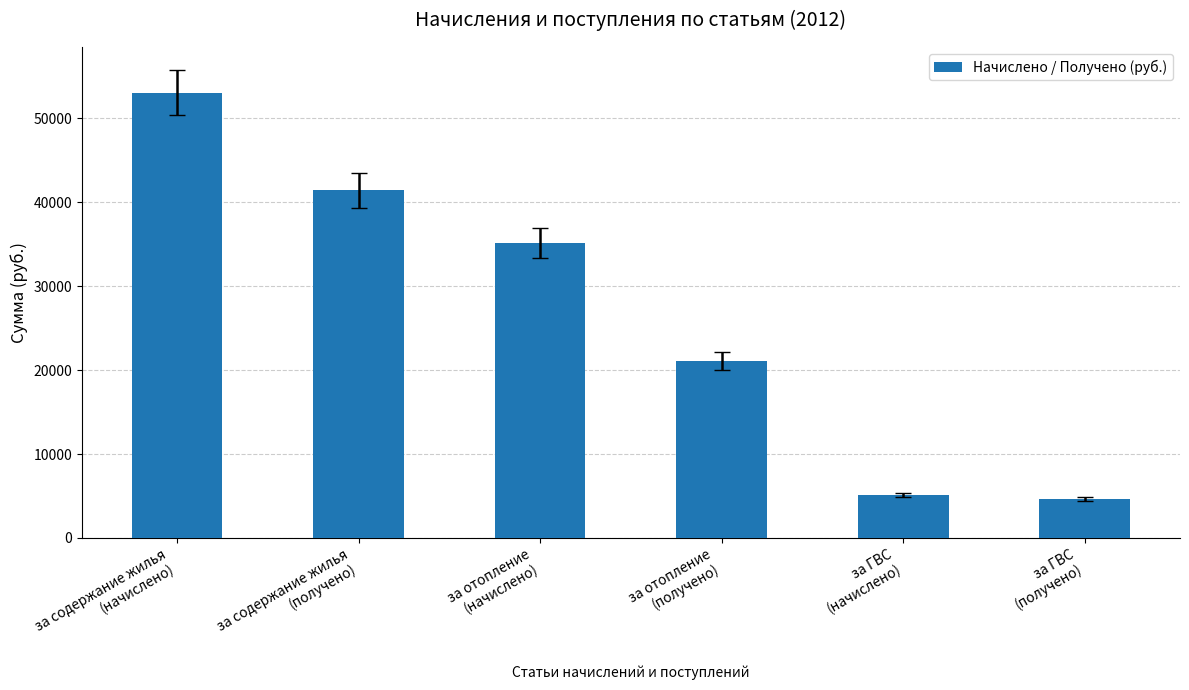

What is the label of the 1st bar from the right?

за ГВС
(получено)